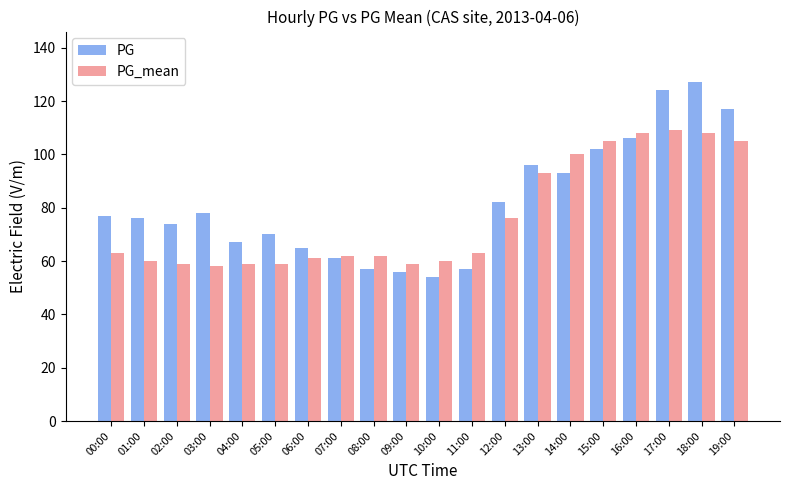

What is the difference between the highest and lowest values at 05:00?

11